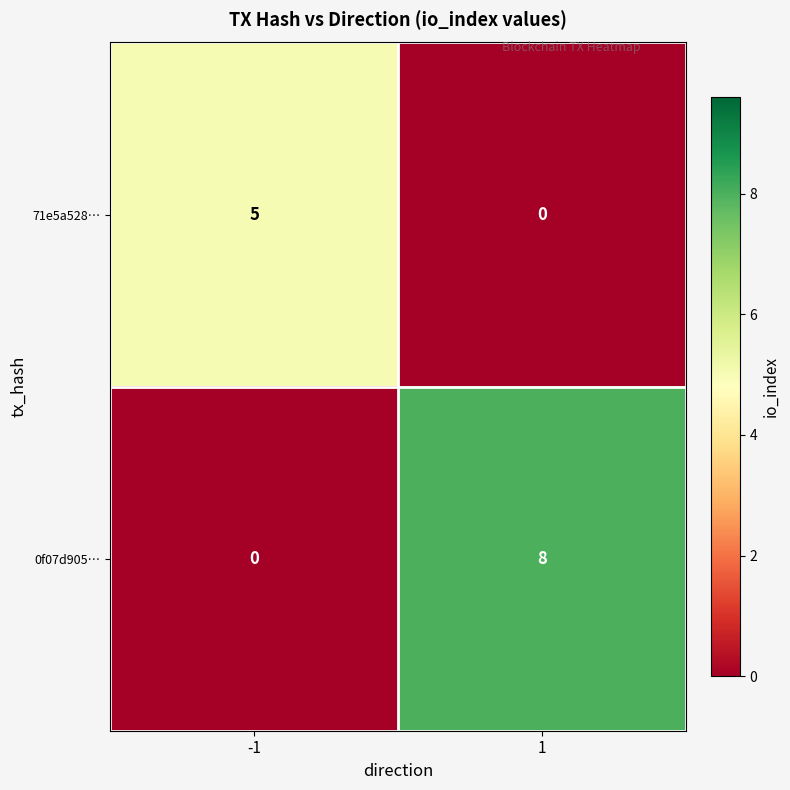

How many data points does each series have?

2